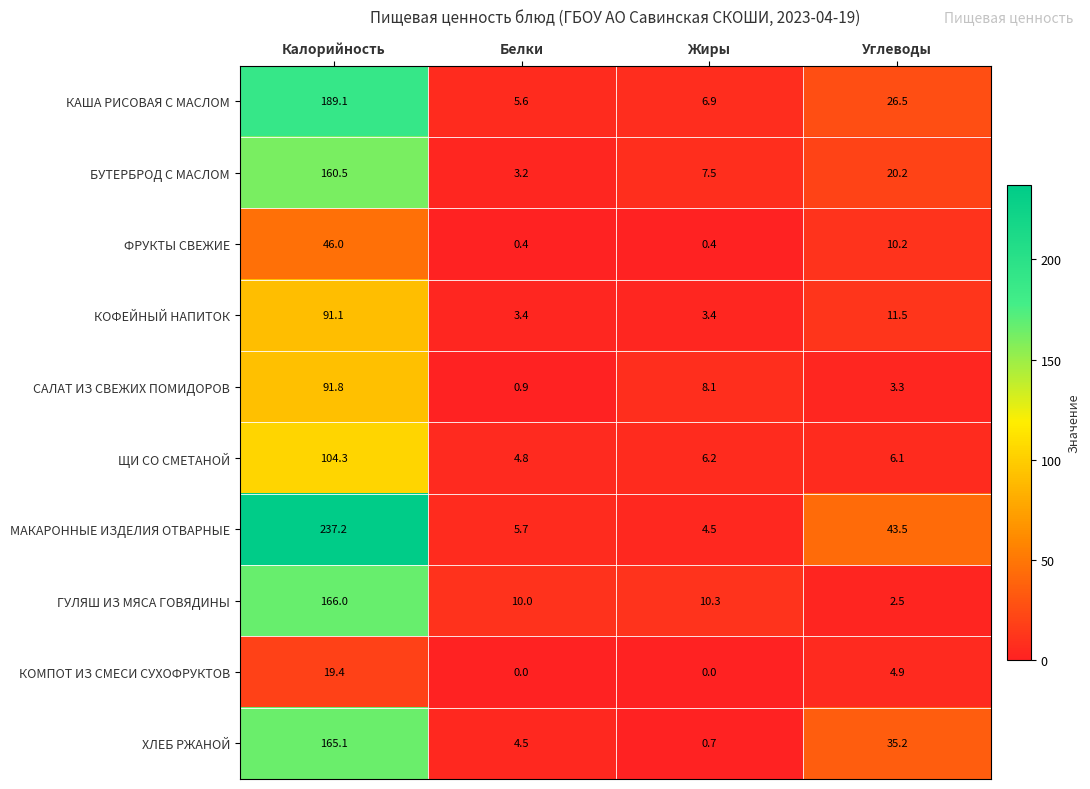

Is it true that КАША РИСОВАЯ С МАСЛОМ equals 50.0 at Калорийность?

False